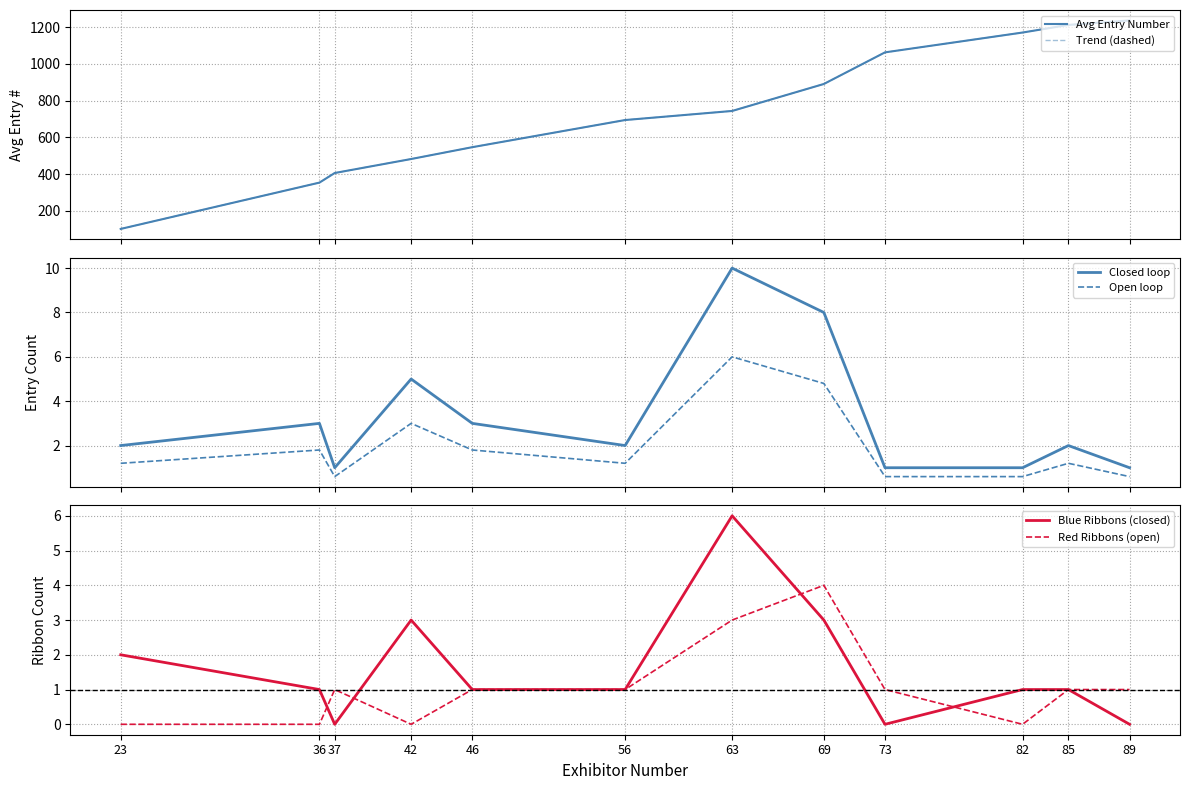

List the series in order of their peak value, lowest first.

Red Ribbons (open), Open loop, Blue Ribbons (closed), Closed loop, Avg Entry Number, Trend (dashed)